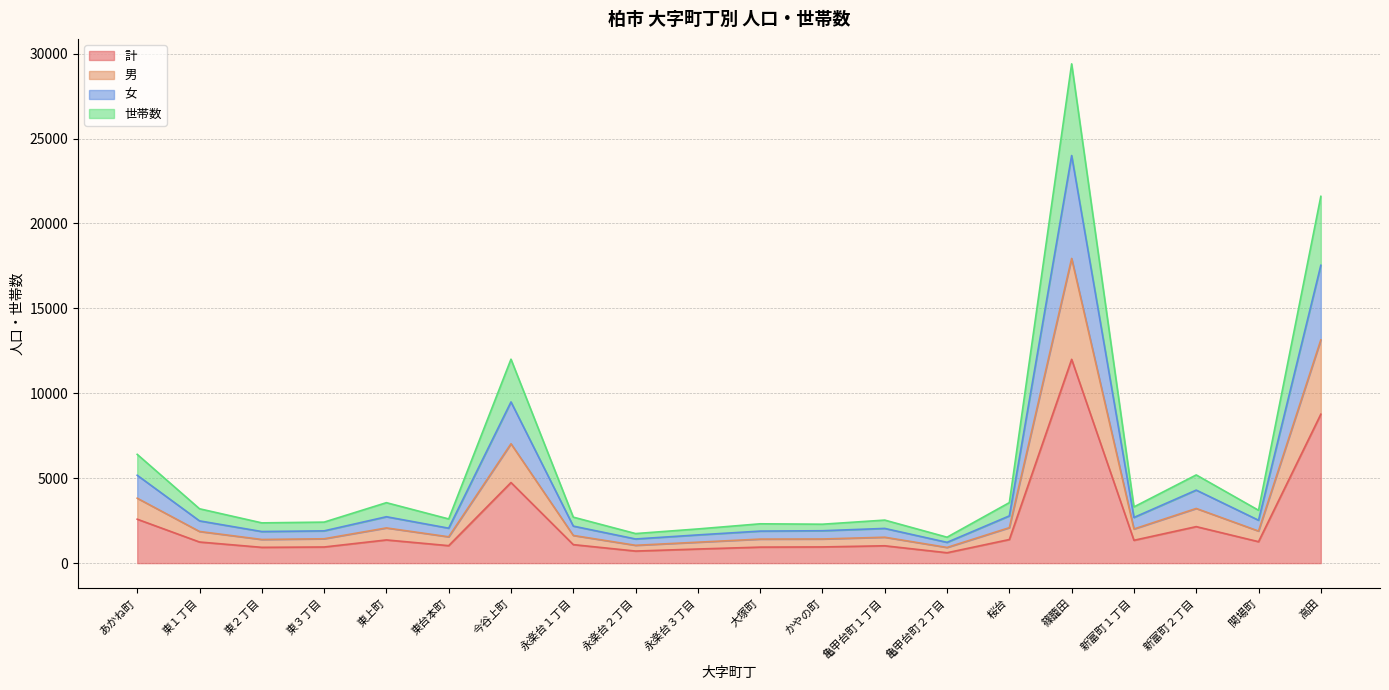

Where does the 世帯数 series first go above 3113?

あかね町